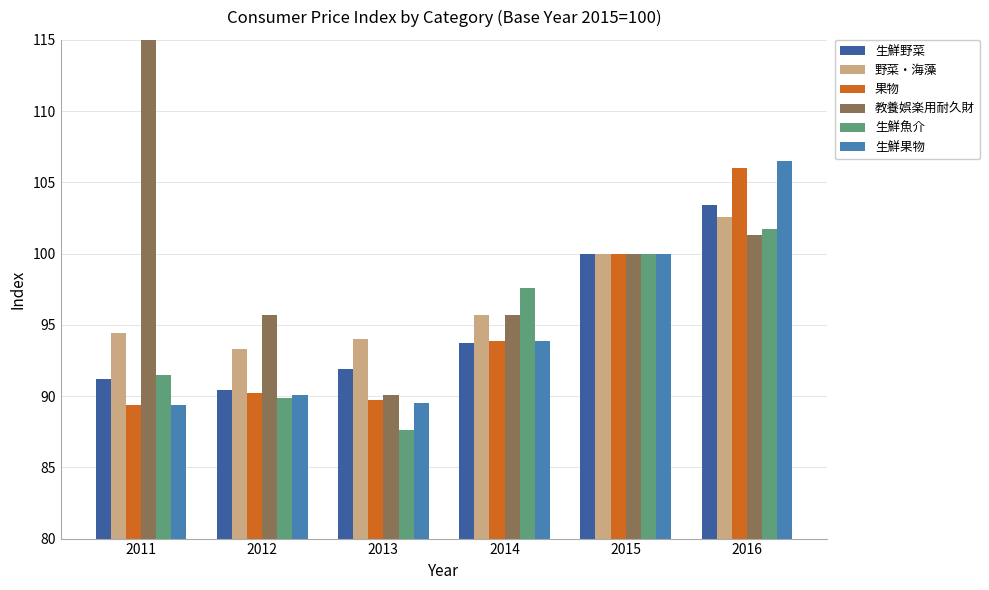

At which label does 生鮮野菜 first exceed 93?

2014